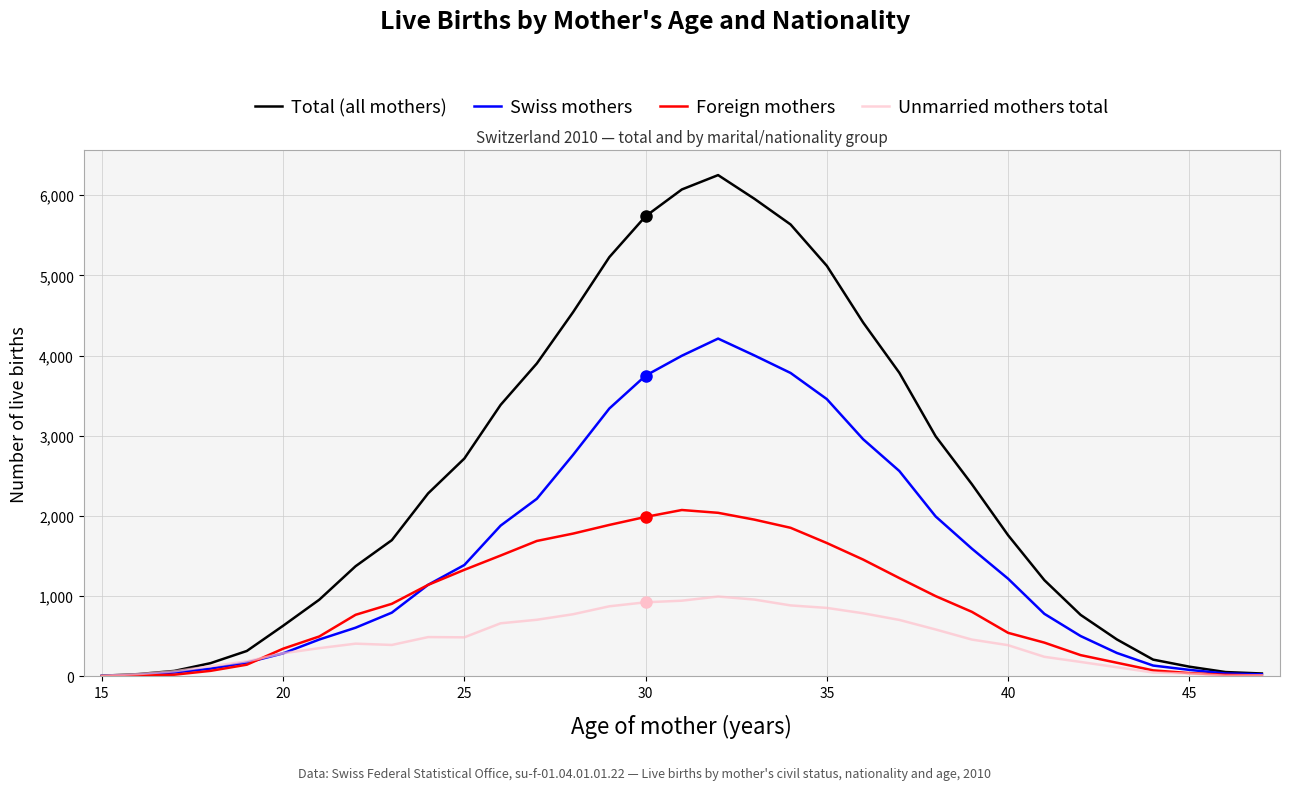

Which series has the widest spread of values?

Total (all mothers)